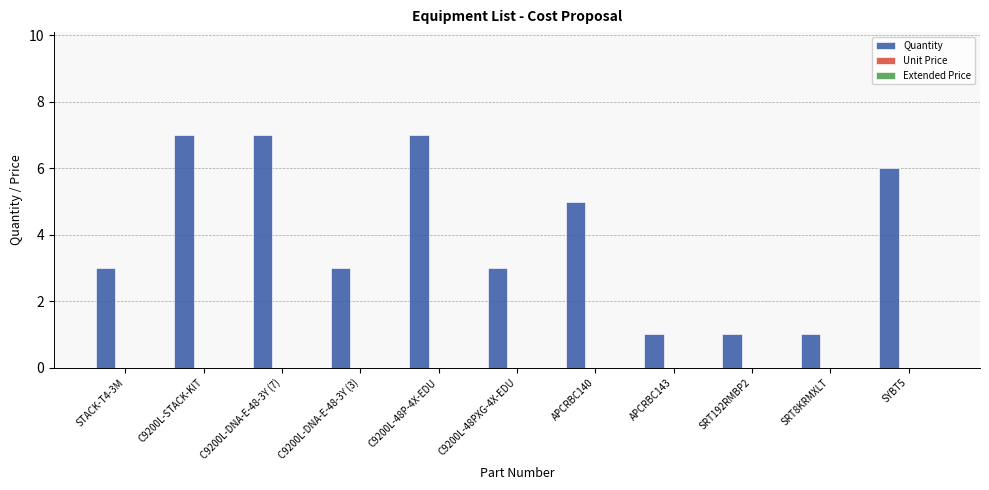

What is the greatest value displayed?

7